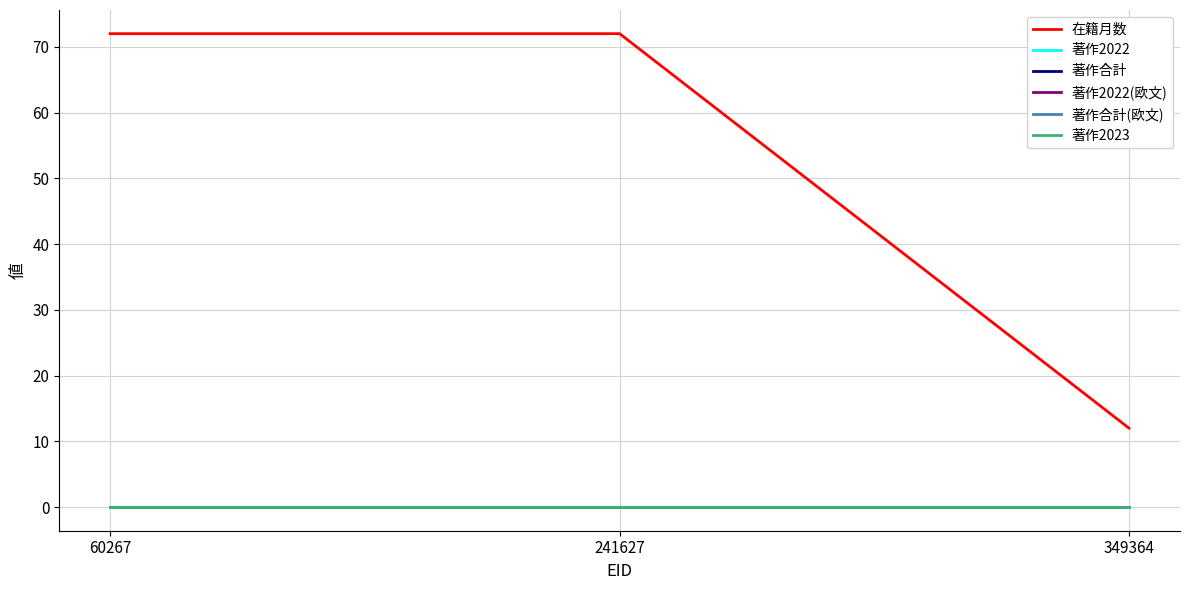

Is this an area chart (filled region under the line)?

No